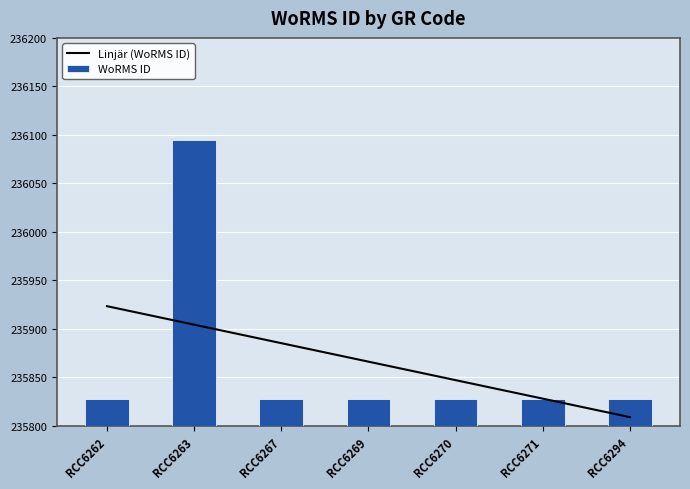

Reading left to right, extract all data points from this chart.

235828	236095	235828	235828	235828	235828	235828